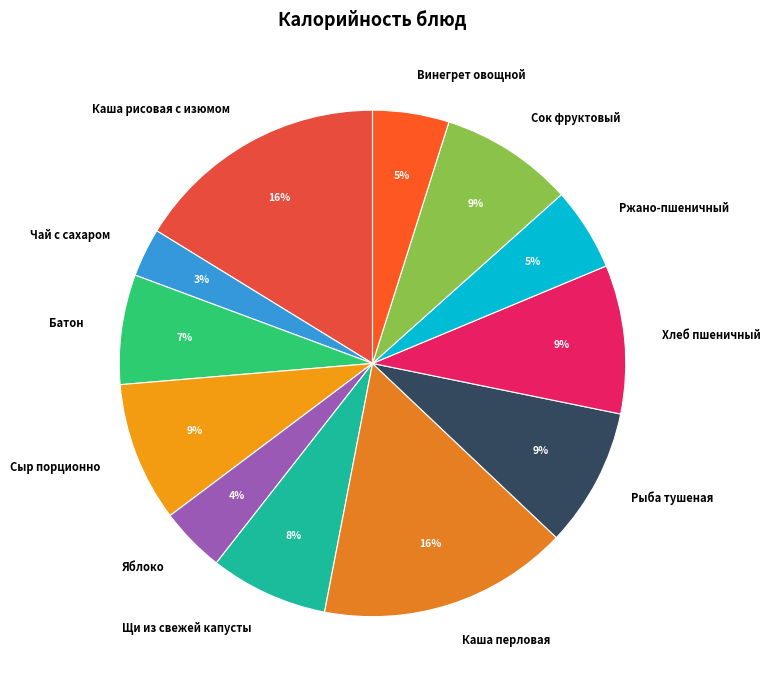

To the nearest percent, what is the average slice percentage?

8%